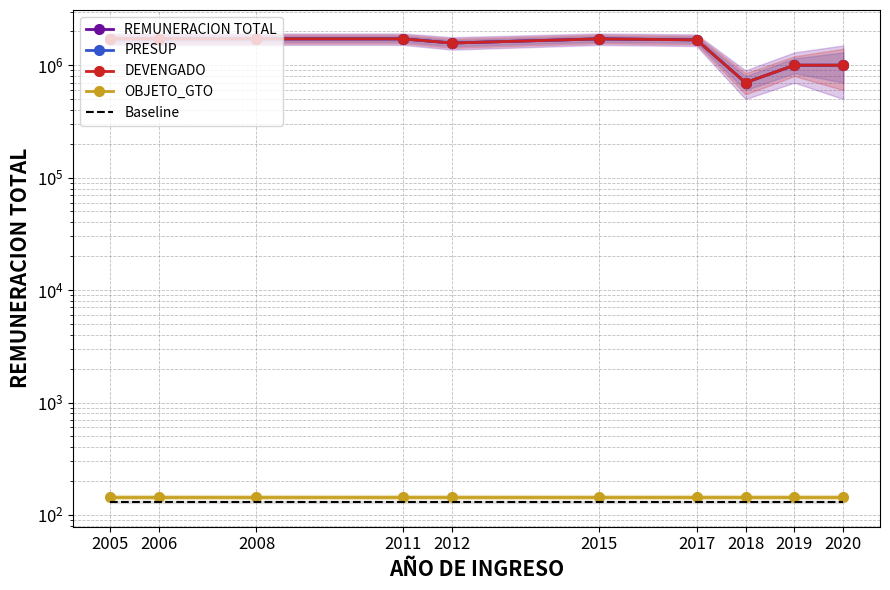

Which category has the lowest value across all series?

2005